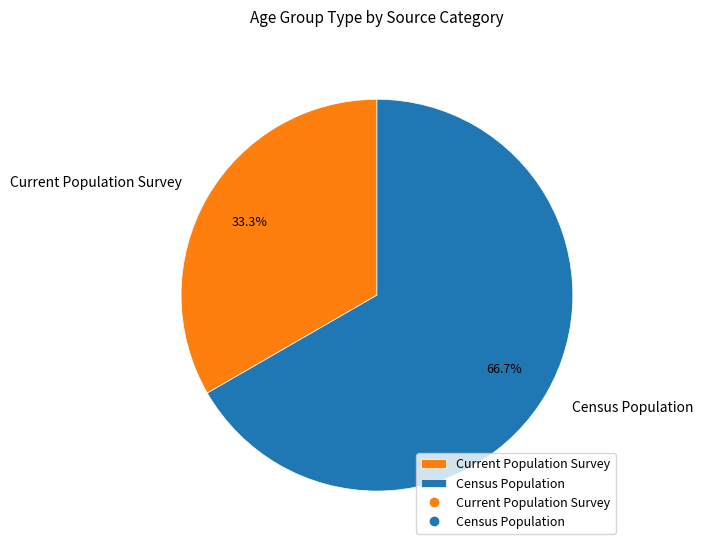

How many segments does this pie chart have?

2